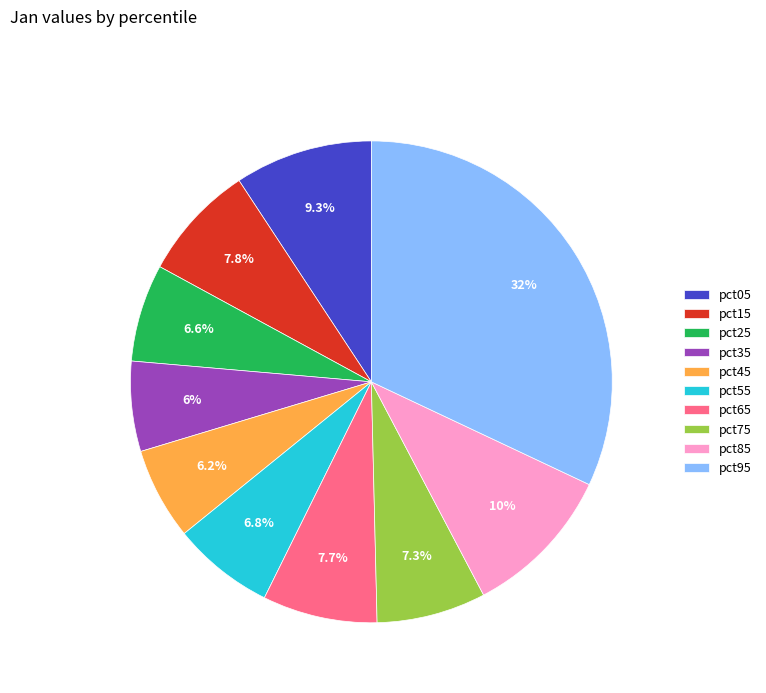

What is the total percentage of pct05 and pct65?

17.0%